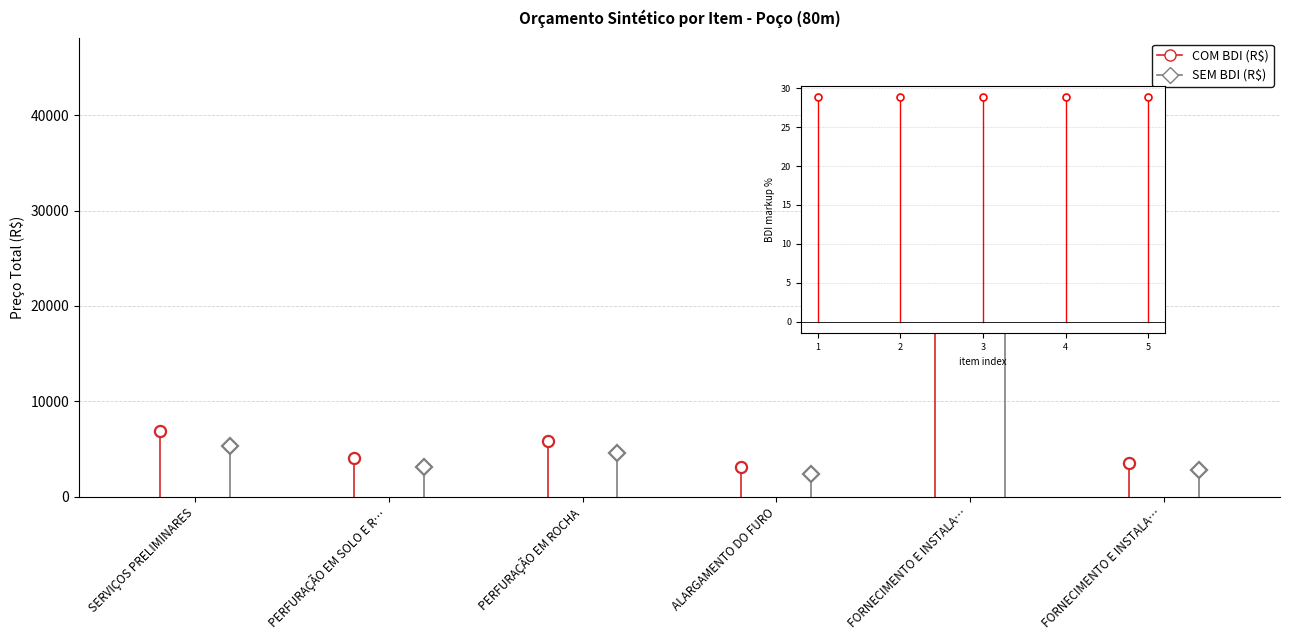

What is the maximum value shown in the chart?

40736.5